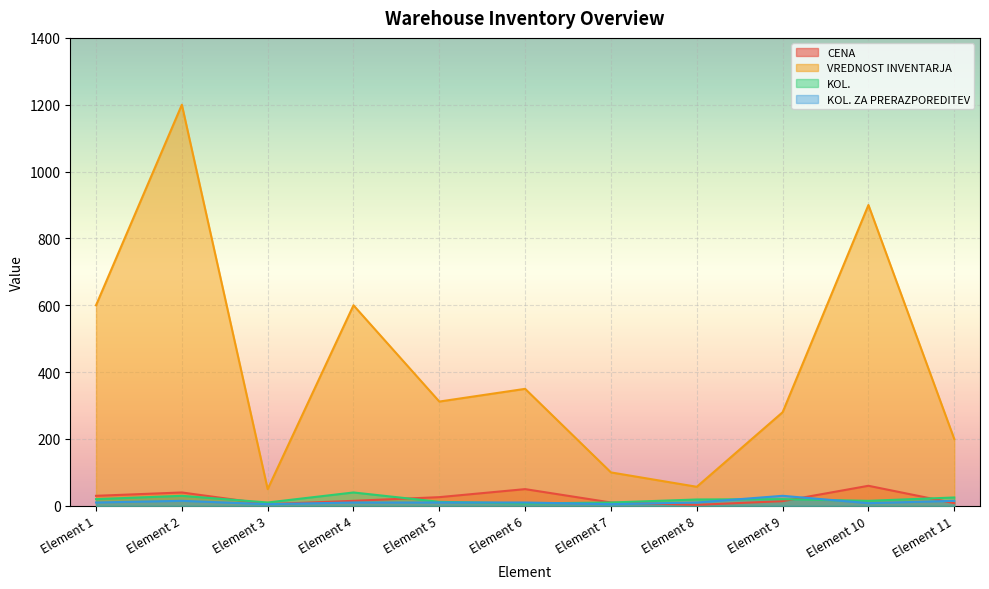

Between Element 2 and Element 10, which is larger?

Element 10